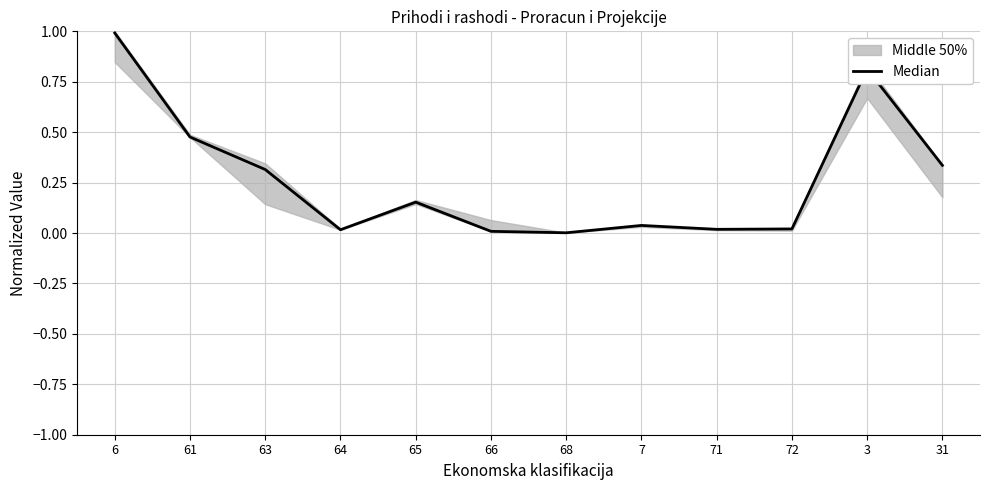

Reading left to right, extract all data points from this chart.

6=1.0	61=0.5	63=0.3	64=0.0	65=0.2	66=0.0	68=0.0	7=0.0	71=0.0	72=0.0	3=0.8	31=0.3